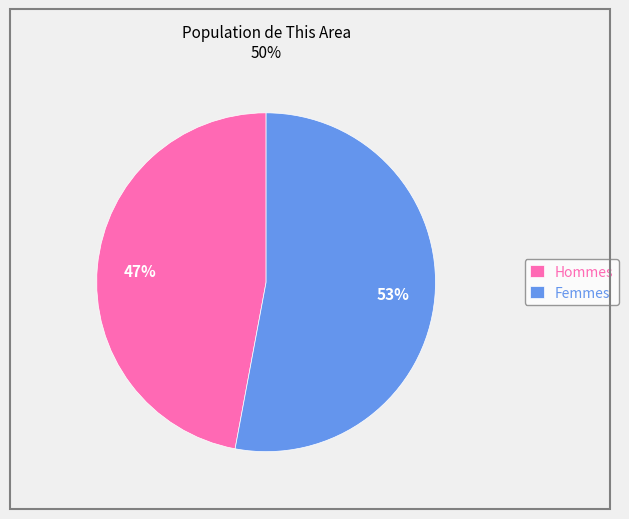

Which has a higher value, Hommes or Femmes?

Femmes